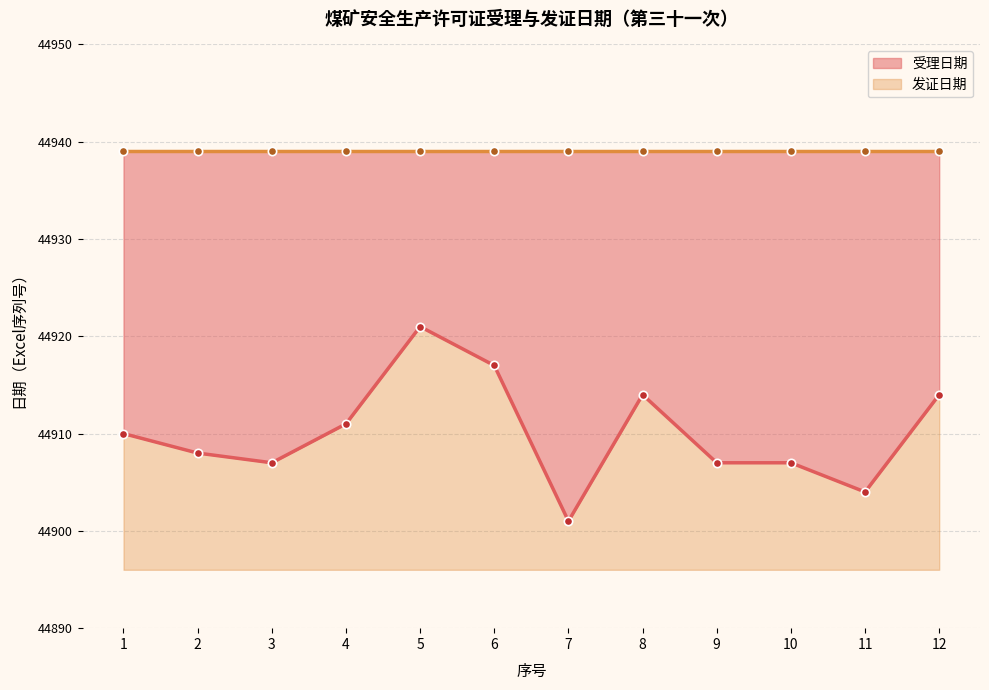

True or false: the data shows 44910 at 1.

True